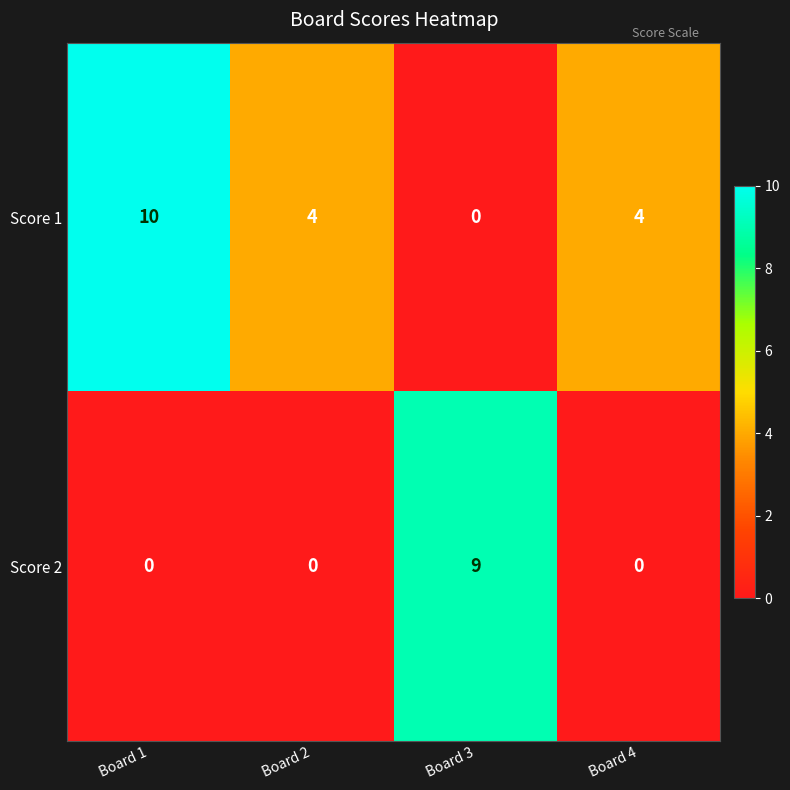

What is the difference between the maximum and minimum values in the Score 2 series?

9